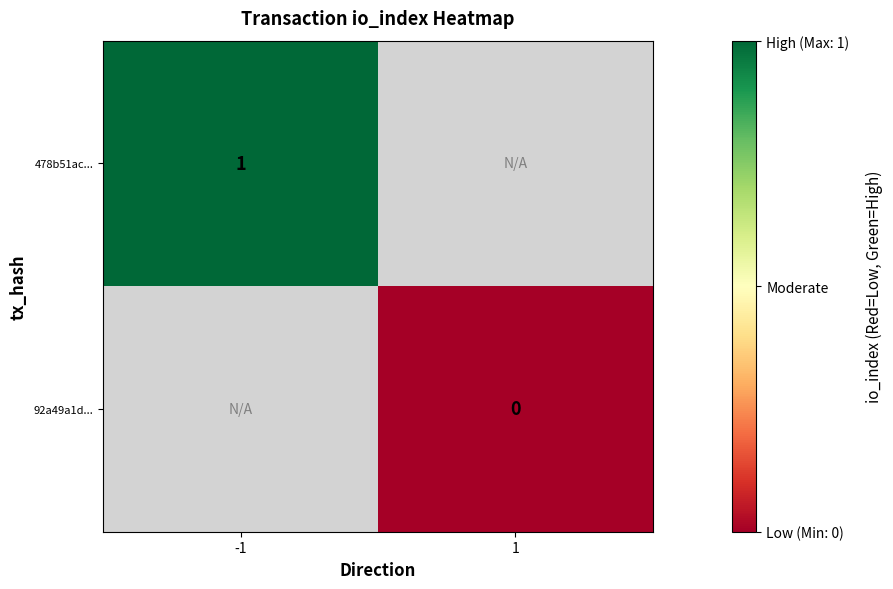

True or false: 478b51ac... has a value of 1.0 at -1.

True